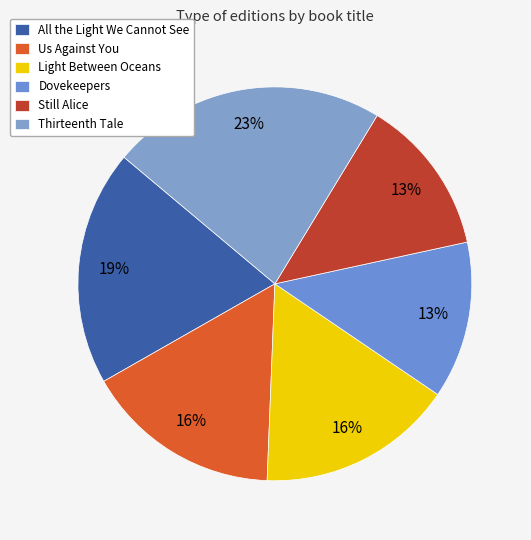

How many slices are in this pie chart?

6